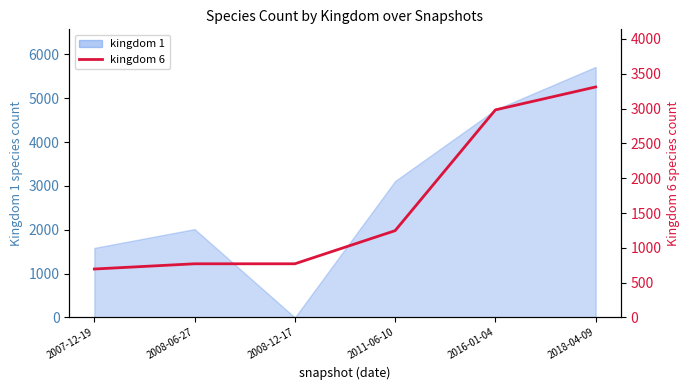

Which label corresponds to the largest value in the chart?

2018-04-09